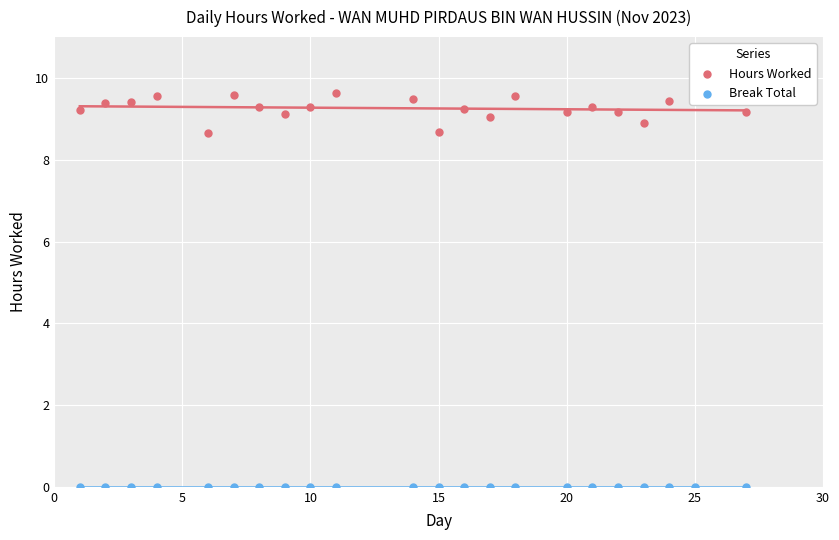

Is the value of Hours Worked at 13 greater than the value of Break Total at 15?

Yes